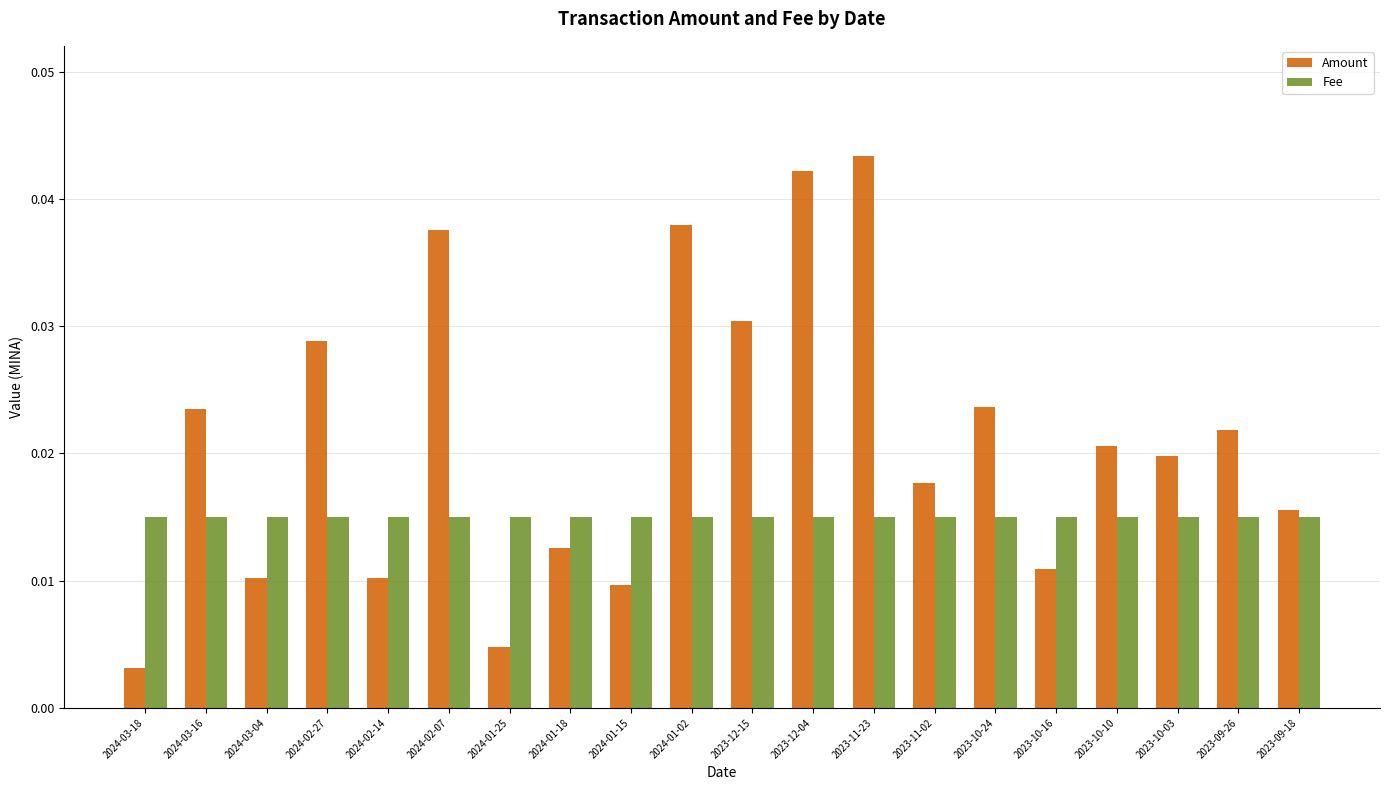

At which label is Amount closest to 0?

2024-03-18